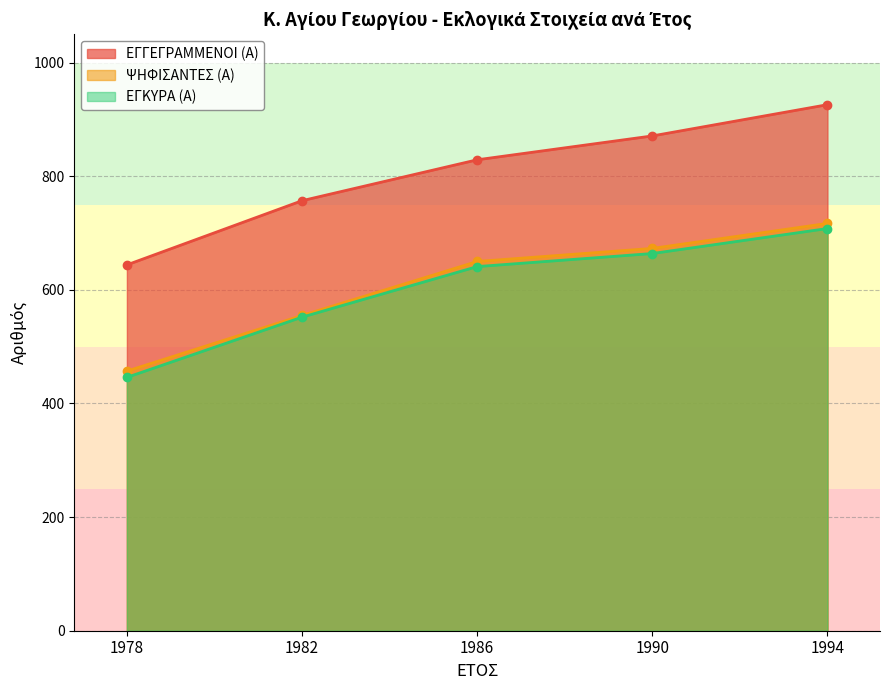

Does the chart display data point markers on the line(s)?

Yes